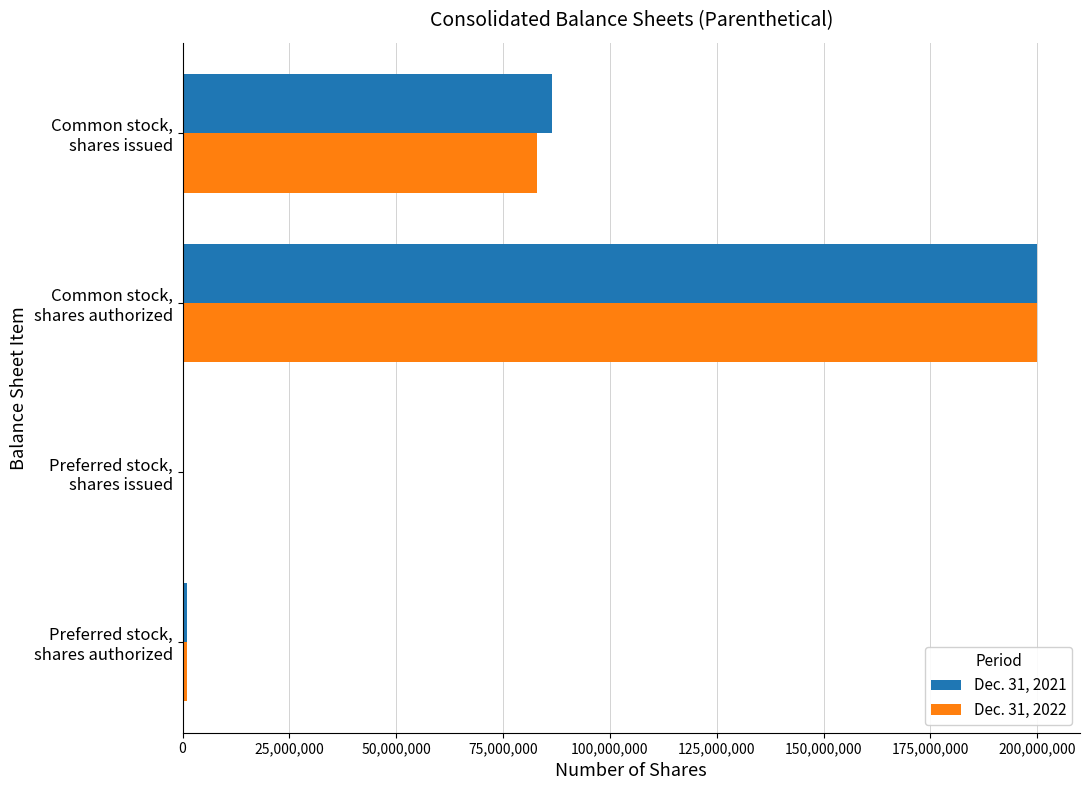

What is the maximum value shown in the chart?

200000000